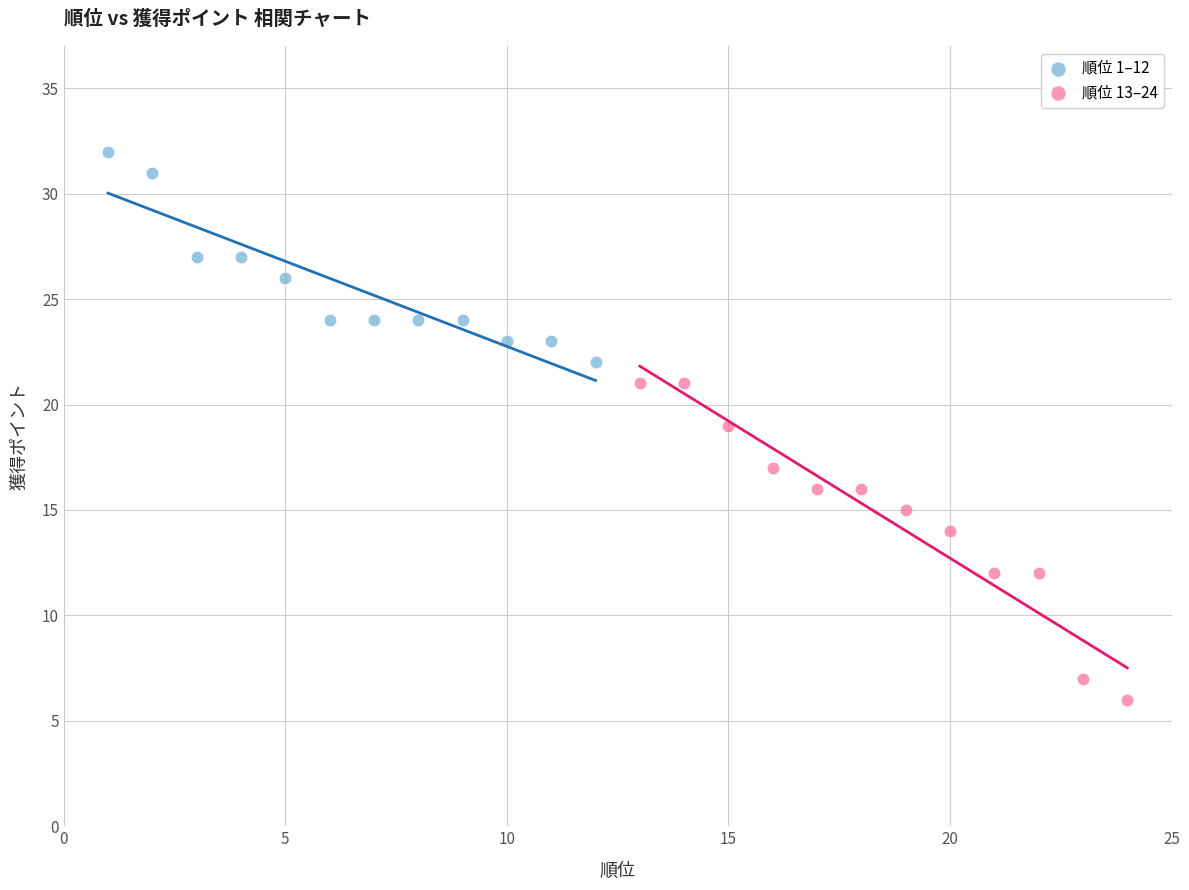

Which series contains the highest Y value?

順位 1–12